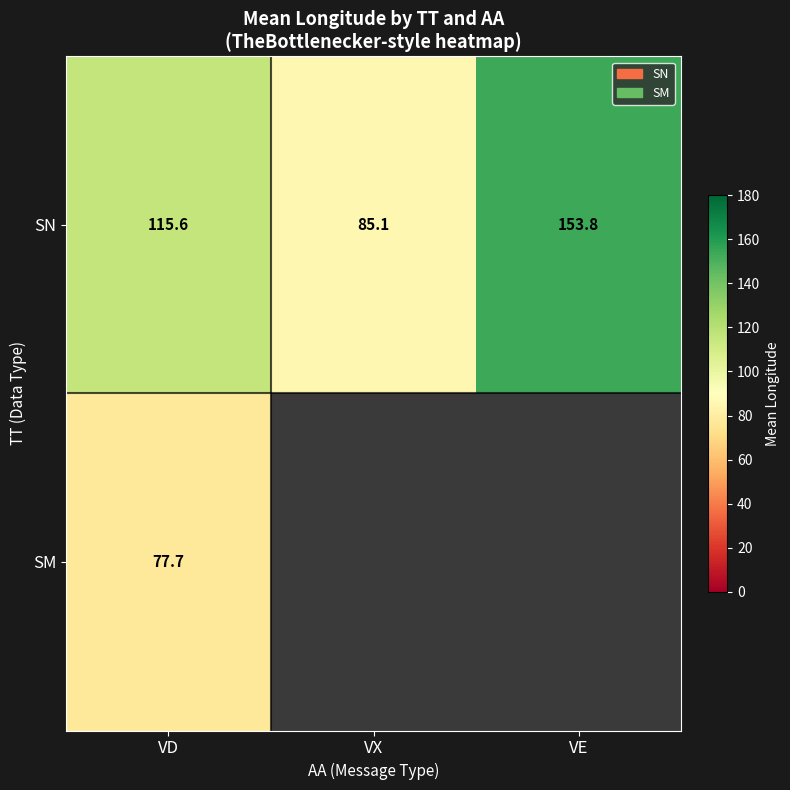

Count the number of categories in the chart.

3